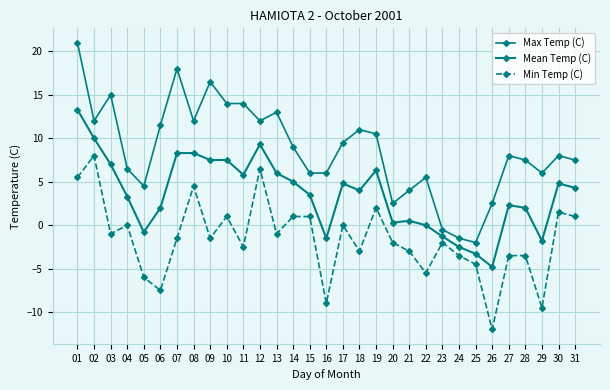

How many positive values does the Max Temp (C) series have?

28